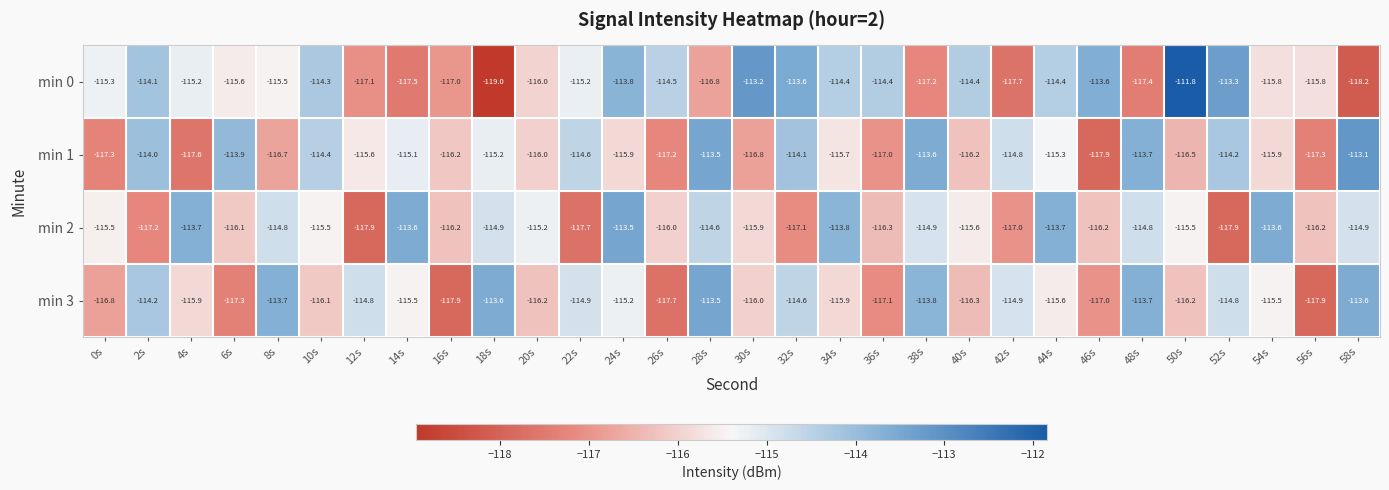

At 56s, list the series in order from largest to smallest.

min 0, min 2, min 1, min 3